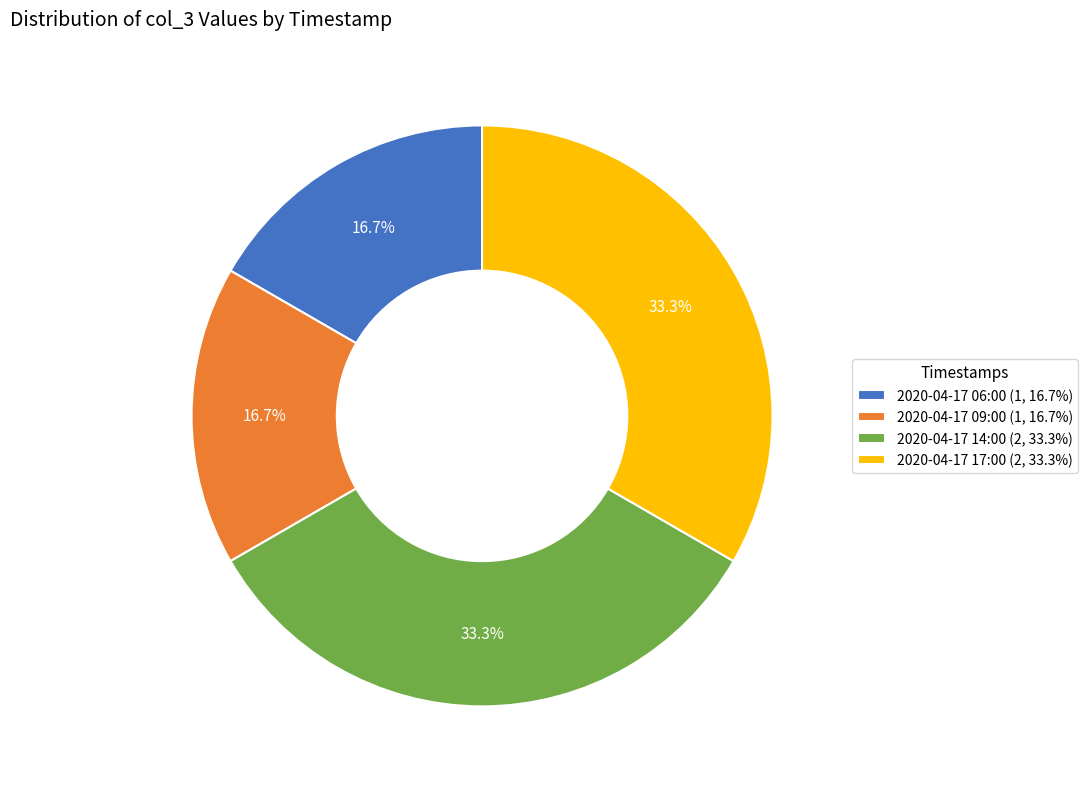

Combined, what portion of the pie is 2020-04-17 17:00 and 2020-04-17 09:00?

50.0%